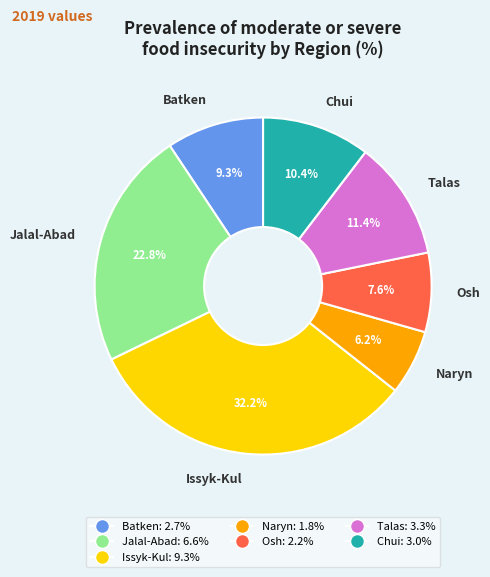

Is it true that Chui is 2% of the pie?

False